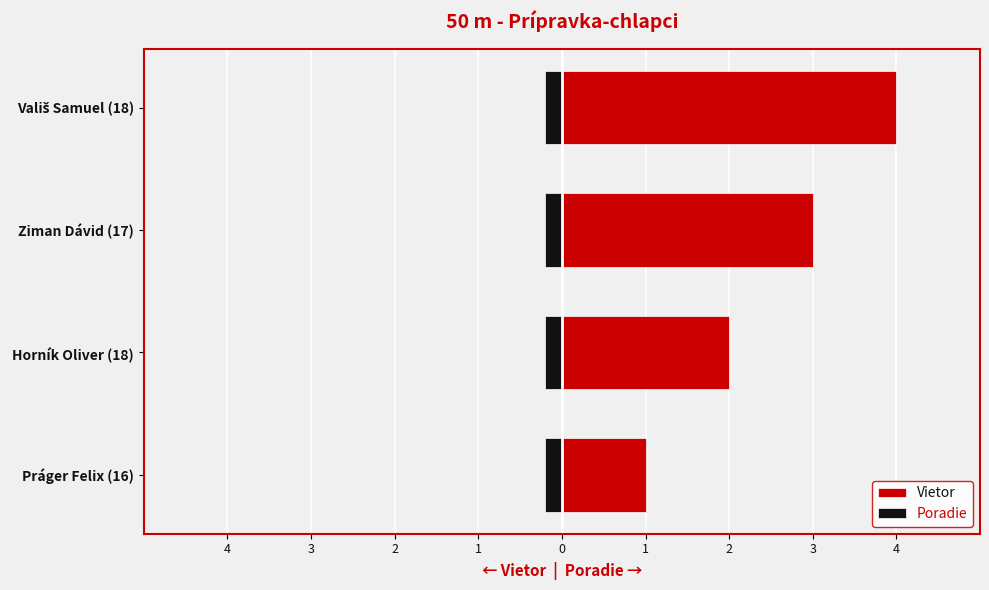

How many bars are there in each group?

2